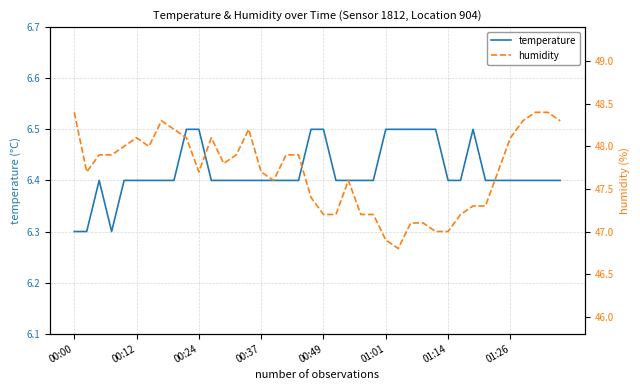

True or false: humidity and temperature cross at least once.

False